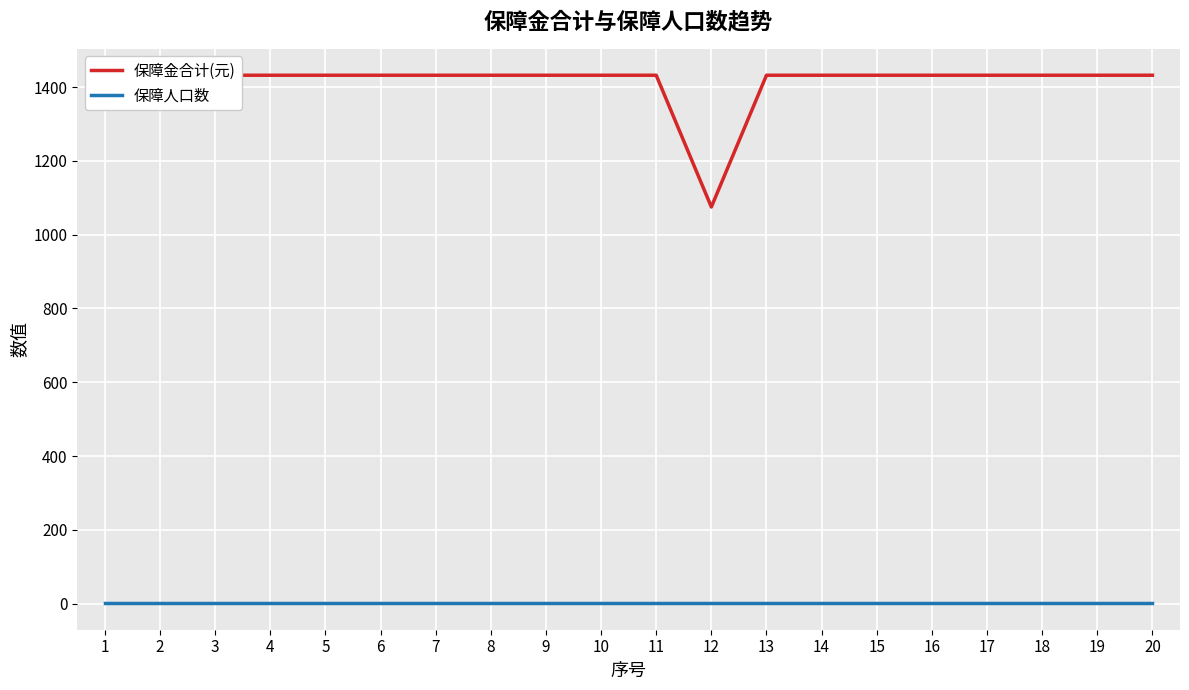

Reading left to right, extract all data points from this chart.

保障金合计(元): 1432	1432	1432	1432	1432	1432	1432	1432	1432	1432	1432	1075	1432	1432	1432	1432	1432	1432	1432	1432
保障人口数: 1	1	1	1	1	1	1	1	1	1	1	1	1	1	1	1	1	1	1	1